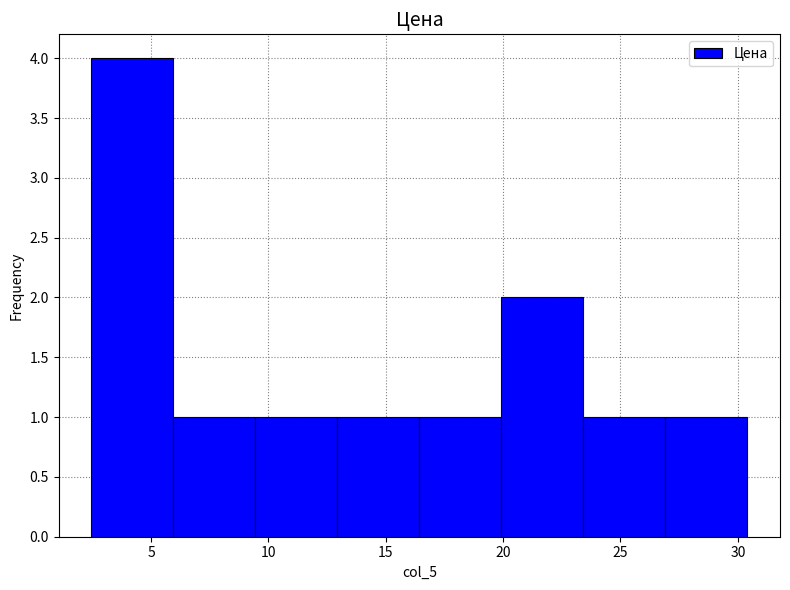

Reading left to right, transcribe this chart: for each bar, give the range it covers on the x-axis and its height. Neither the bar edges nor the heights are printed on the chart, so give them approximately, as read against the axes.

2.5 to 6.0: 4
6.0 to 9.5: 1
9.5 to 13.0: 1
13.0 to 16.5: 1
16.5 to 20.0: 1
20.0 to 23.5: 2
23.5 to 27.0: 1
27.0 to 30.5: 1